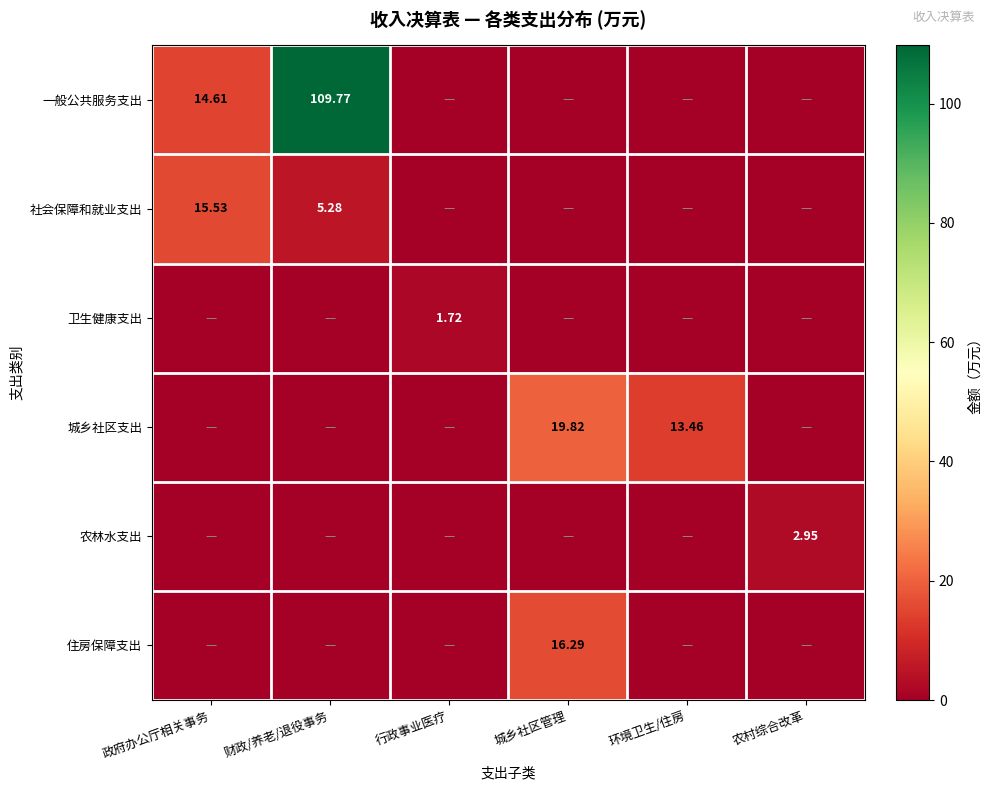

Is the value of 社会保障和就业支出 at 财政/养老/退役事务 greater than the value of 农林水支出 at 农村综合改革?

Yes